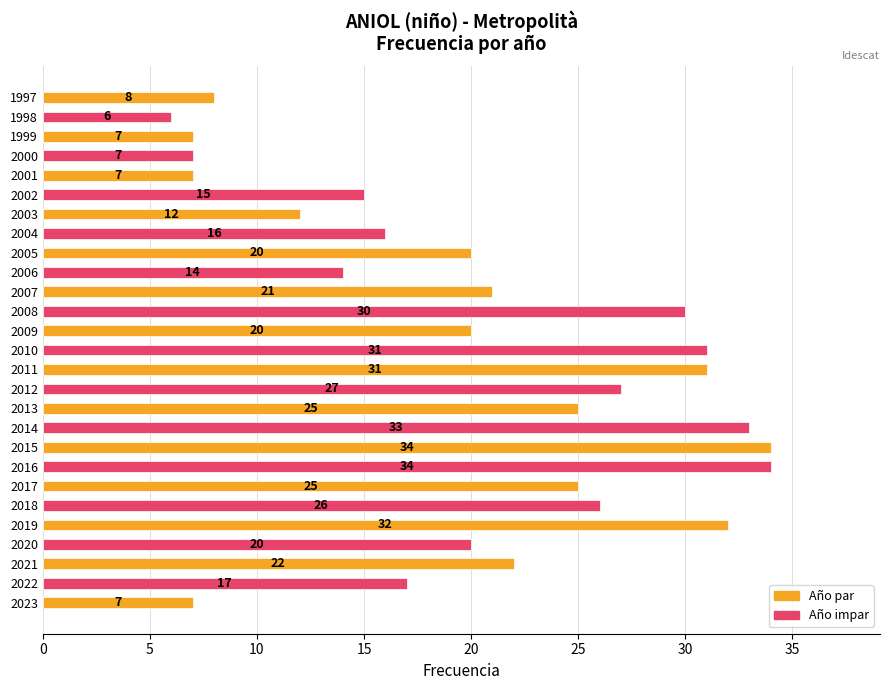

The chart shows a value of 10 at 2022. True or false?

False